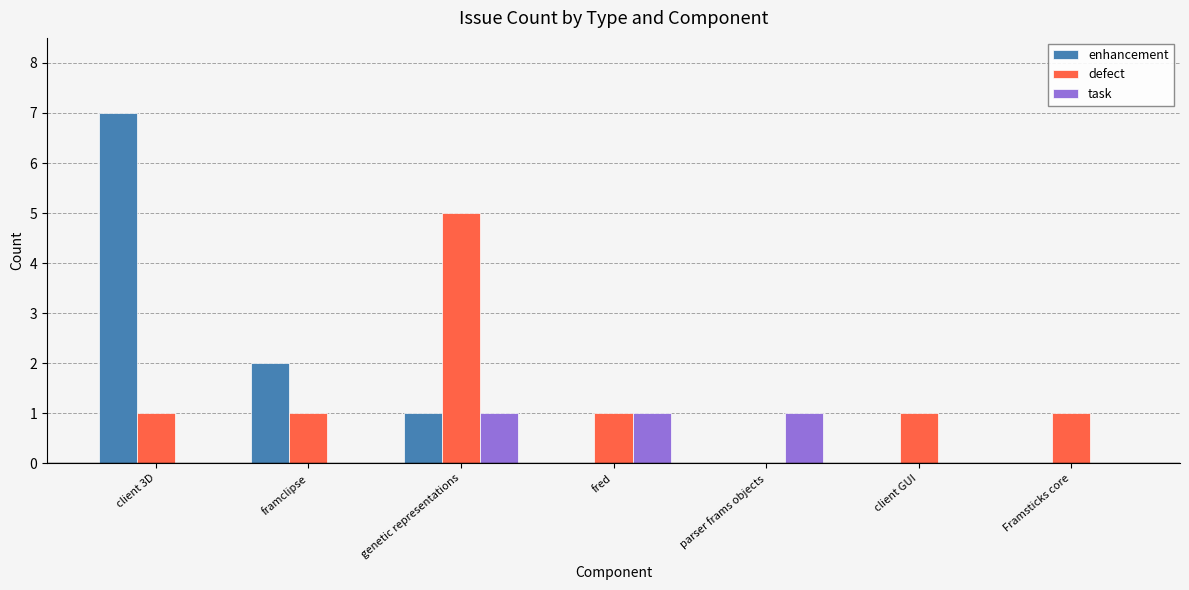

Reading left to right, what are all the values shown in this chart?

enhancement: client 3D=7	framclipse=2	genetic representations=1	fred=0	parser frams objects=0	client GUI=0	Framsticks core=0
defect: client 3D=1	framclipse=1	genetic representations=5	fred=1	parser frams objects=0	client GUI=1	Framsticks core=1
task: client 3D=0	framclipse=0	genetic representations=1	fred=1	parser frams objects=1	client GUI=0	Framsticks core=0